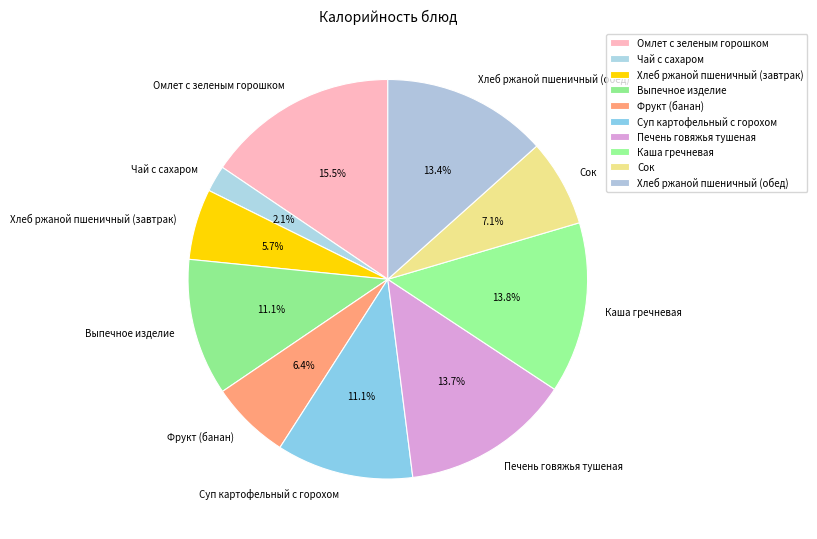

Does Фрукт (банан) account for over 50% of the chart?

No